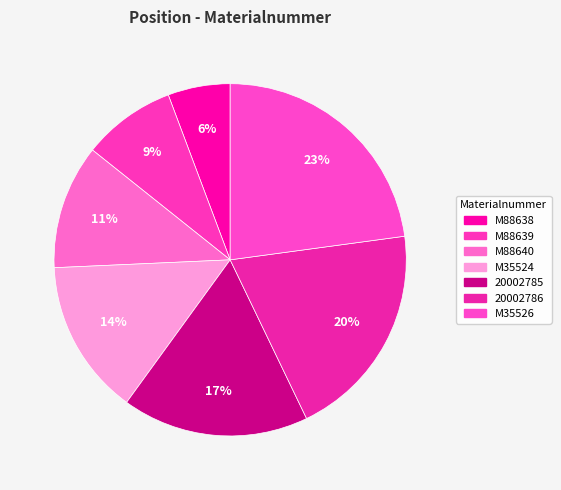

How many segments does this pie chart have?

7